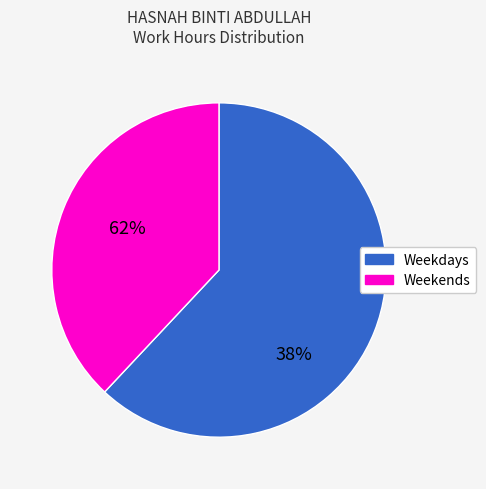

How many slices are in this pie chart?

2